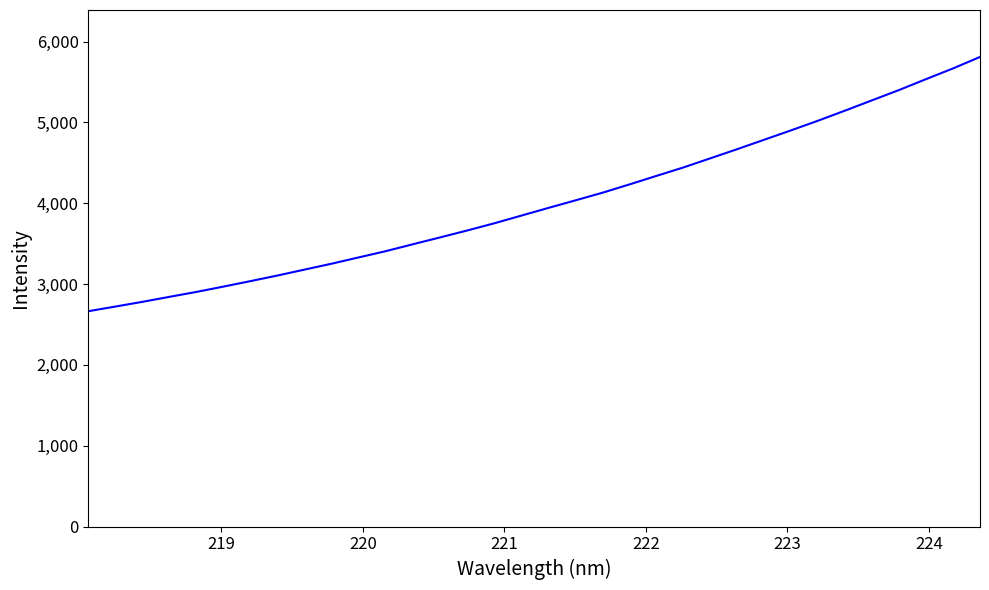

What is the maximum value shown in the chart?

5810.6